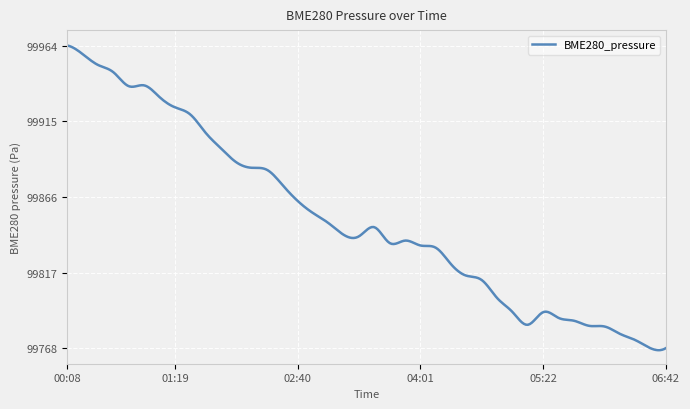

What is the difference between the maximum and minimum values?

197.4